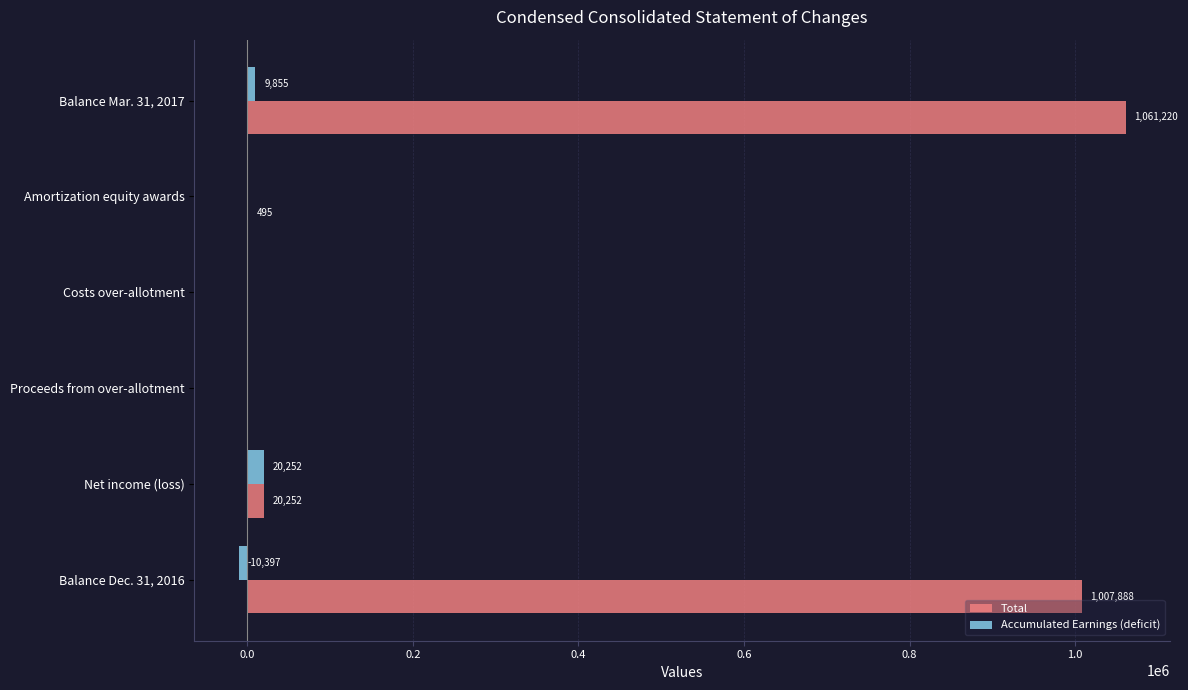

At which category is the sum across all series the highest?

Balance Mar. 31, 2017